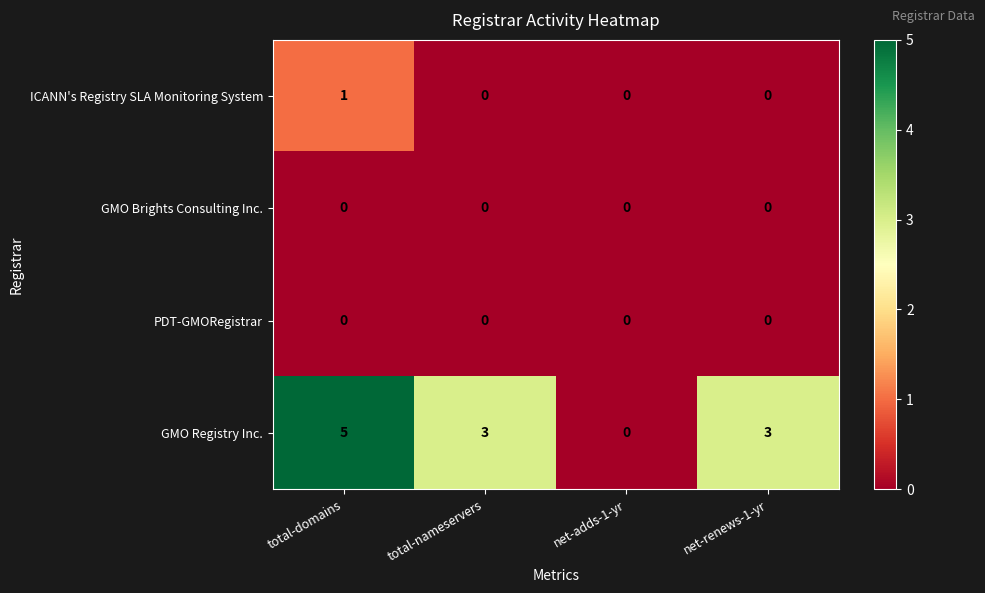

At which label does ICANN's Registry SLA Monitoring System reach its peak?

total-domains